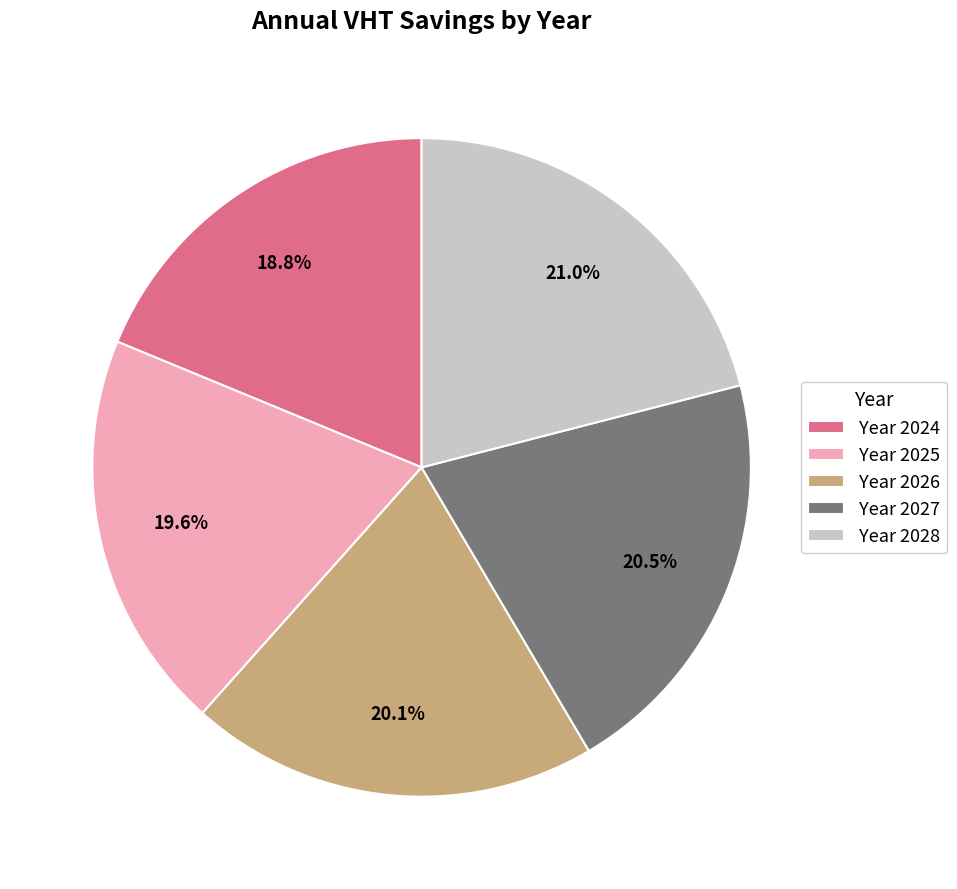

To the nearest percent, what is the average slice percentage?

20%